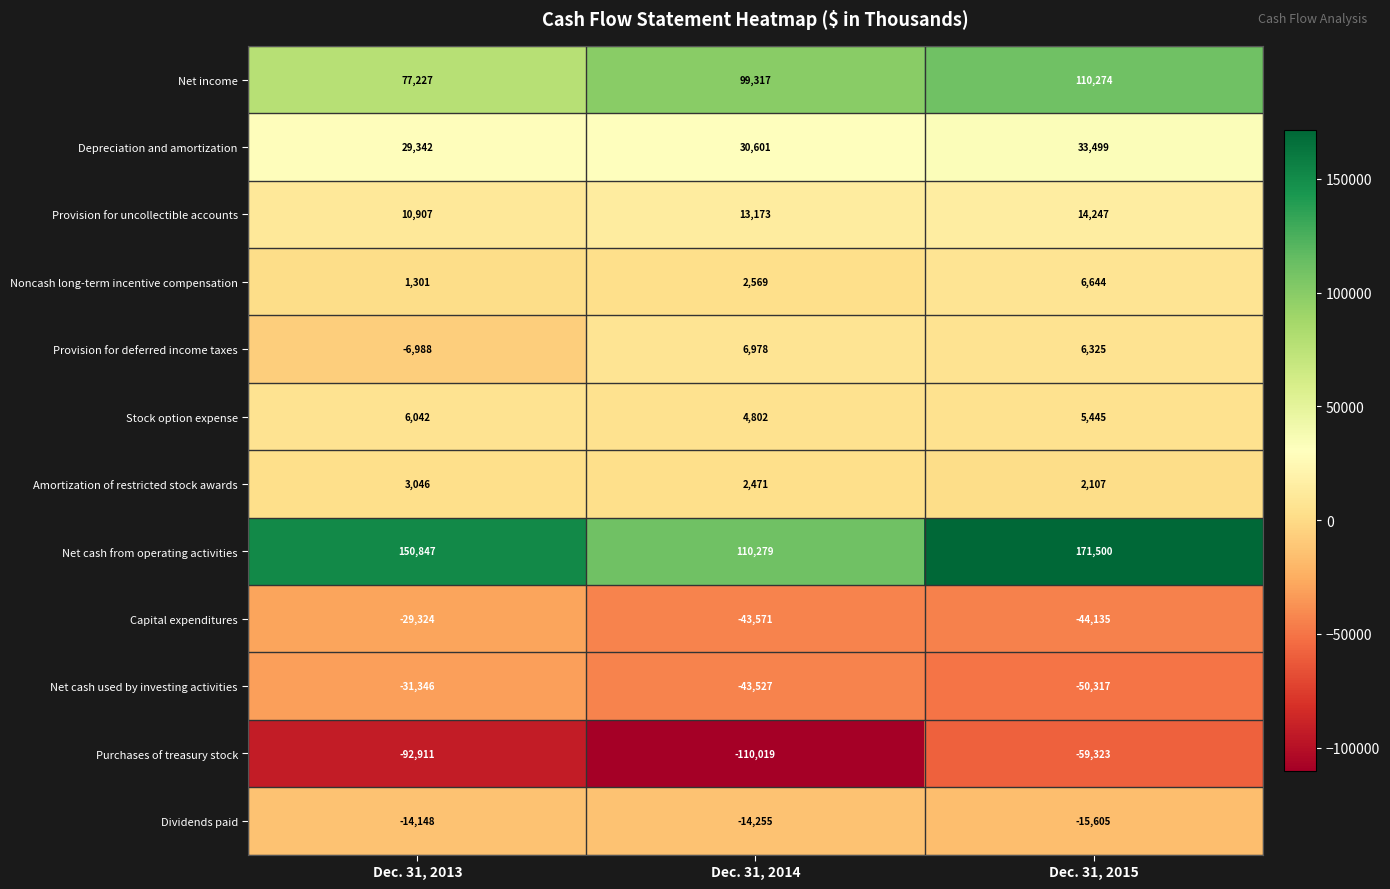

Which series has the largest total across all categories?

Net cash from operating activities